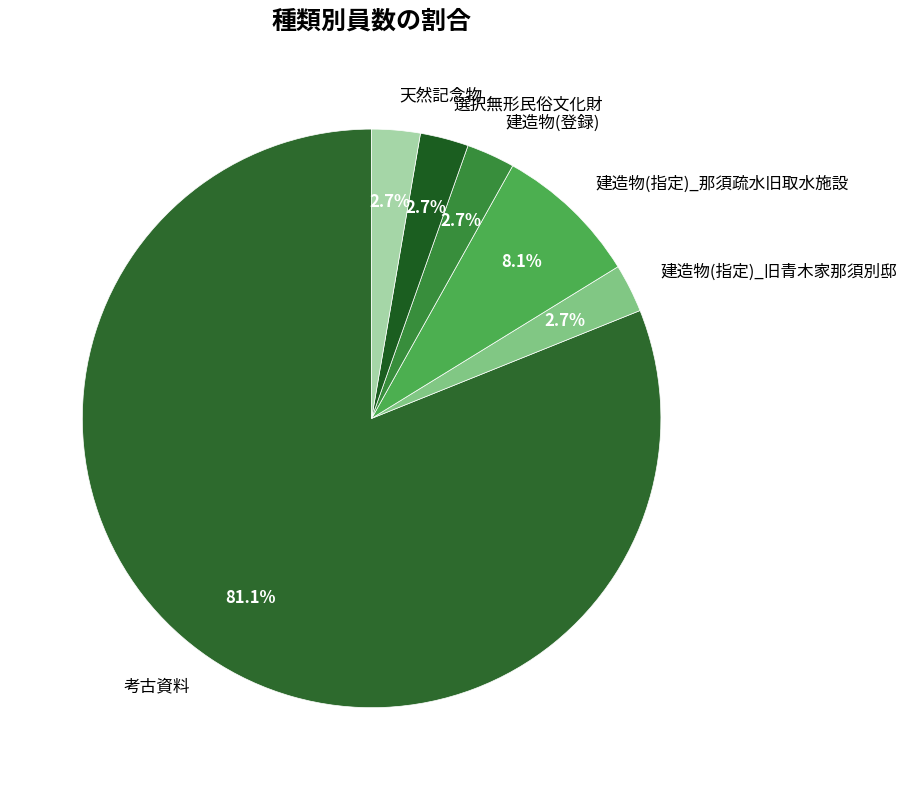

To the nearest percent, what is the difference between the 考古資料 and 建造物(登録) slice percentages?

78%